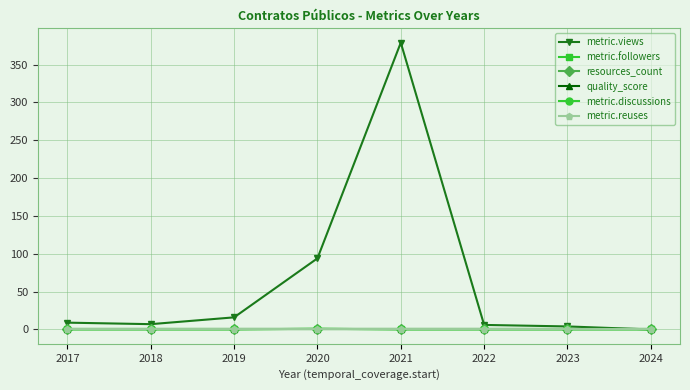

What is the total value across all series at 2024?

2